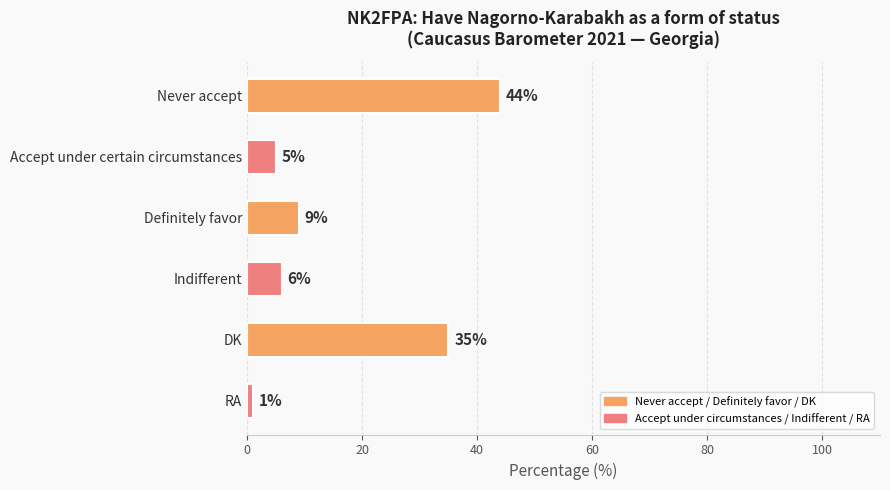

Count the number of data series in this chart.

1